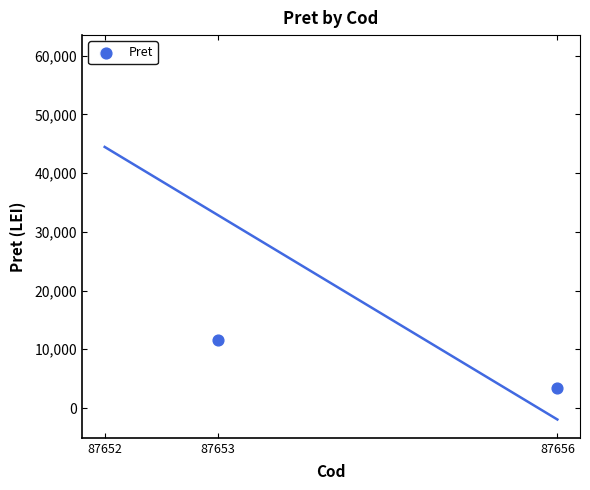

What is the change in value from 87652 to 87653?

-48759.3